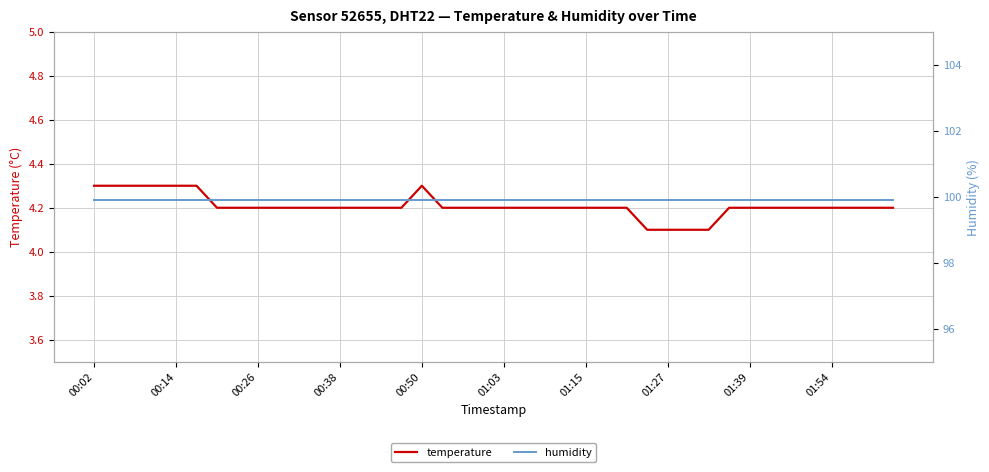

The temperature series shows 4.2 at 01:15. True or false?

True